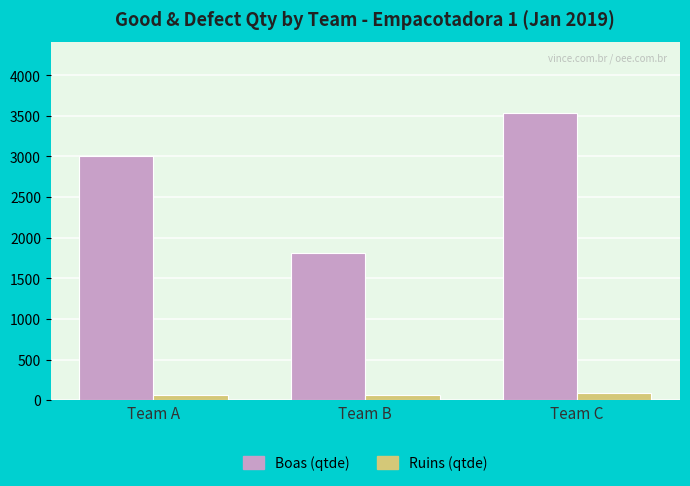

What is the total value across all series at Team A?

3066